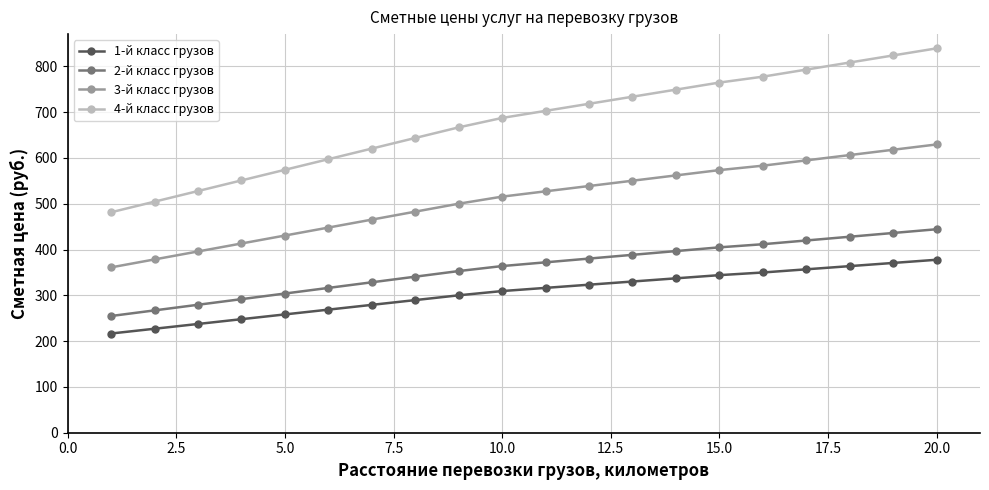

Rank the series by their maximum value, from lowest to highest.

1-й класс грузов, 2-й класс грузов, 3-й класс грузов, 4-й класс грузов